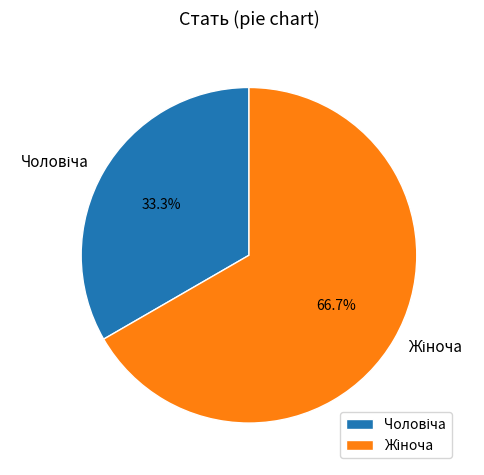

Is there a majority slice in this chart?

Yes